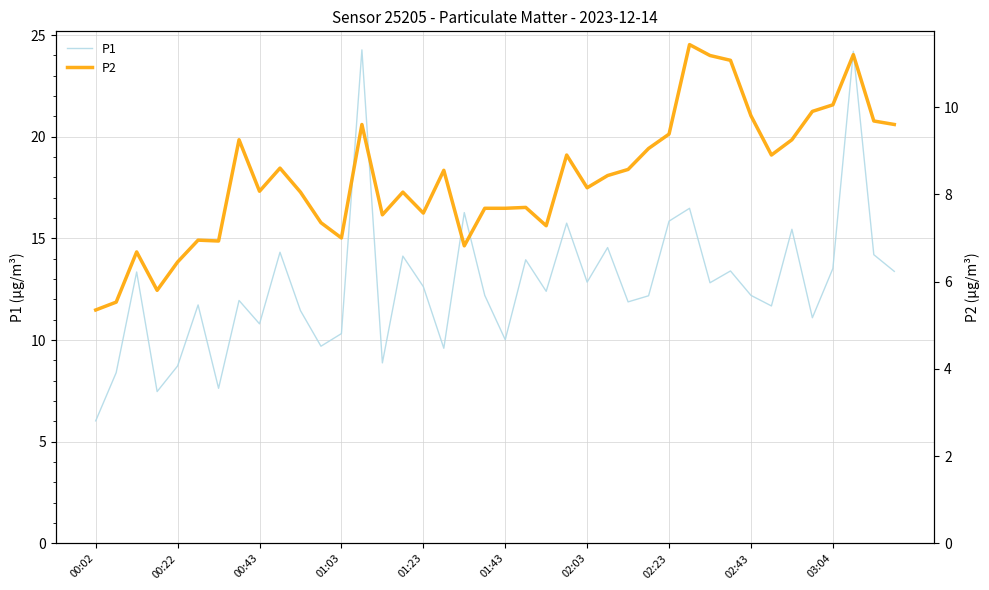

Where is P1 nearest to the value 15?

25